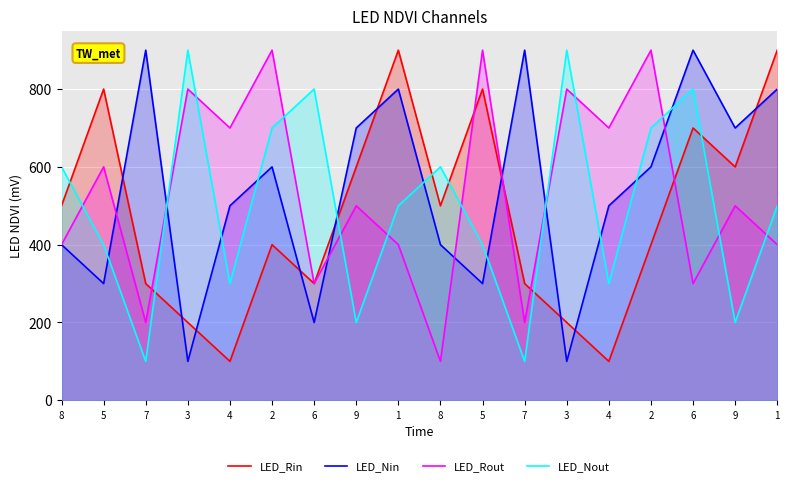

Is it true that LED_Rin equals 600 at 9?

True